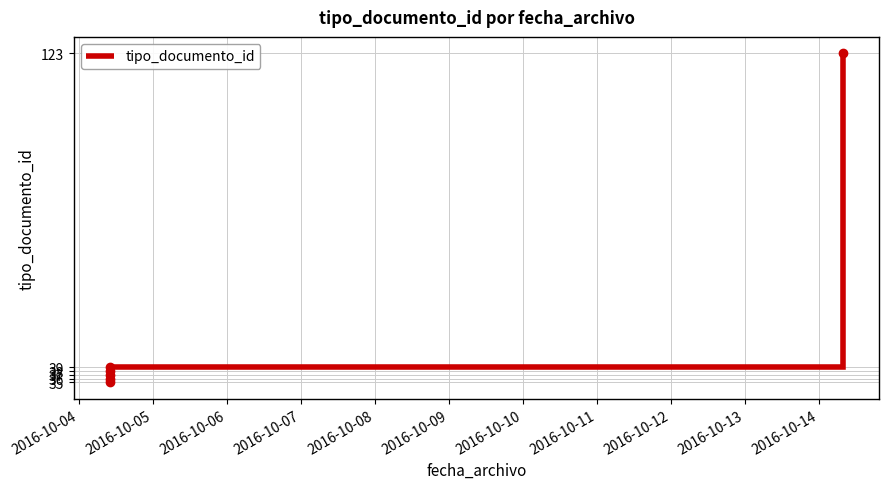

What is the value of the 5th point from the left?

39